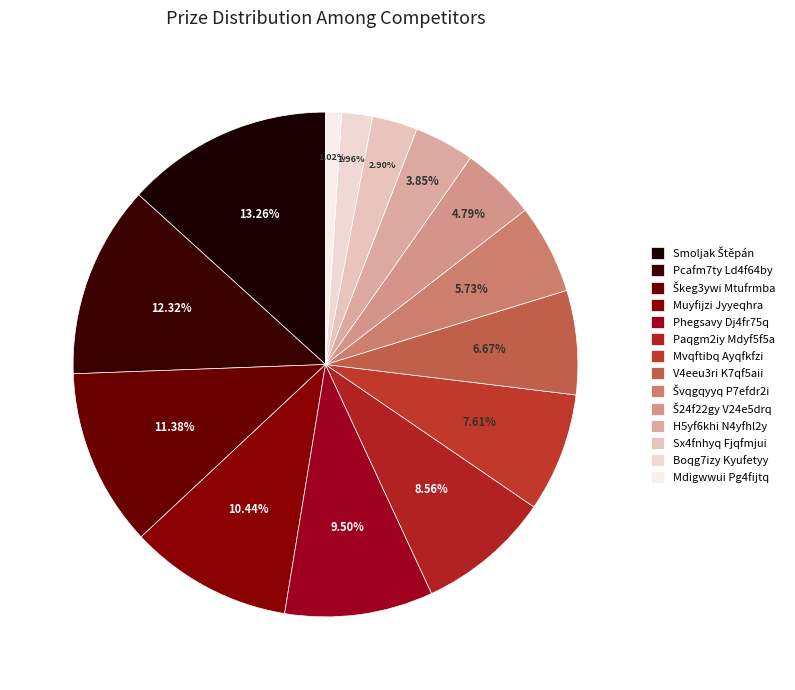

To the nearest percent, what is the difference between the H5yf6khi N4yfhl2y and Boqg7izy Kyufetyy slice percentages?

2%